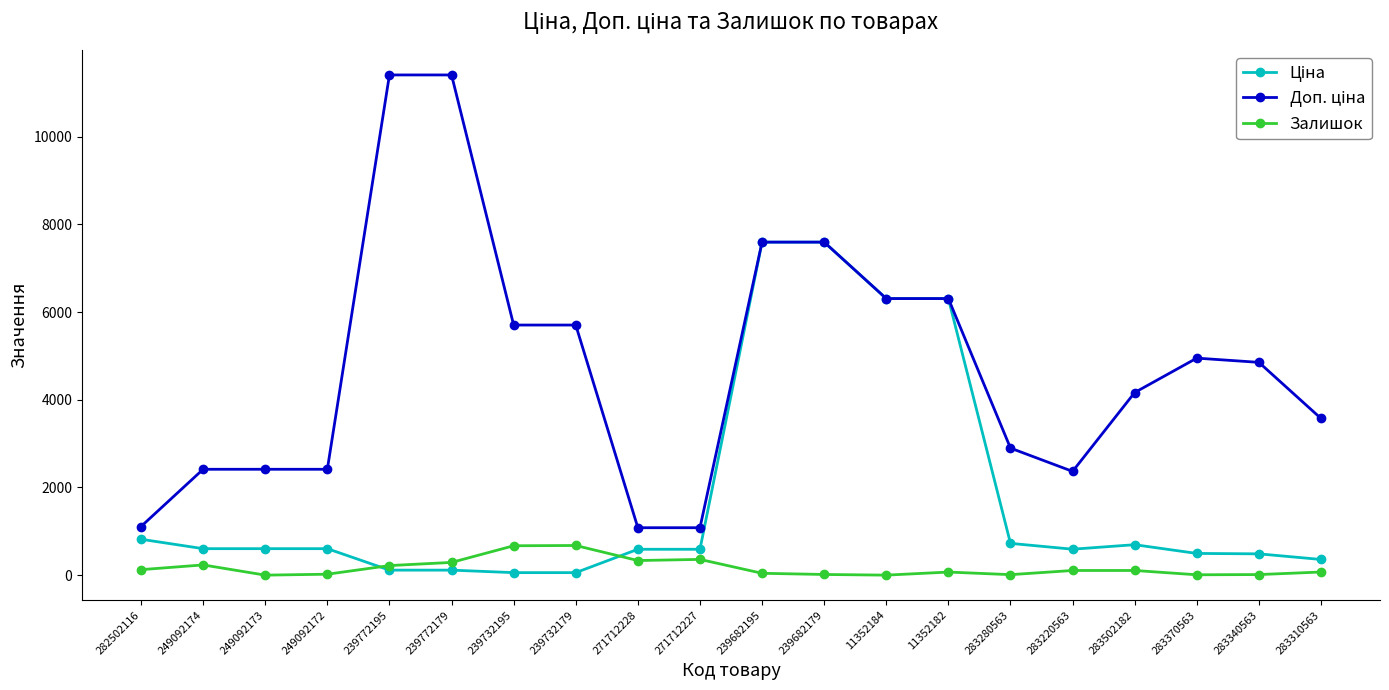

Does the chart display data point markers on the line(s)?

Yes